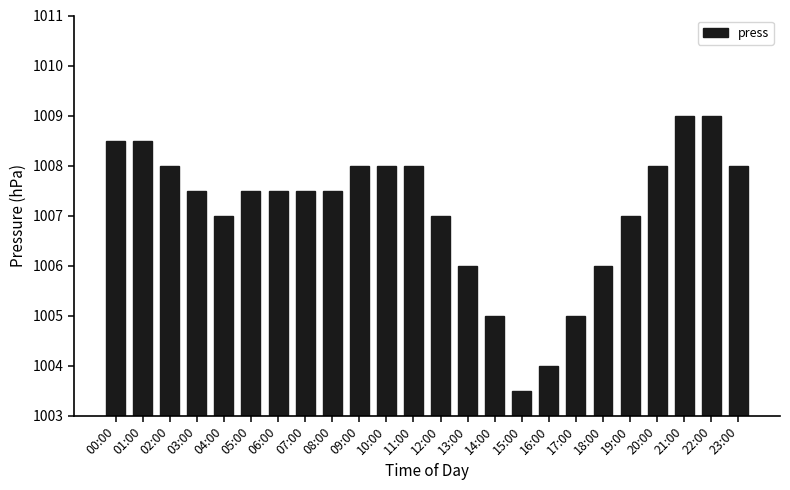

How many bars are there in total?

24